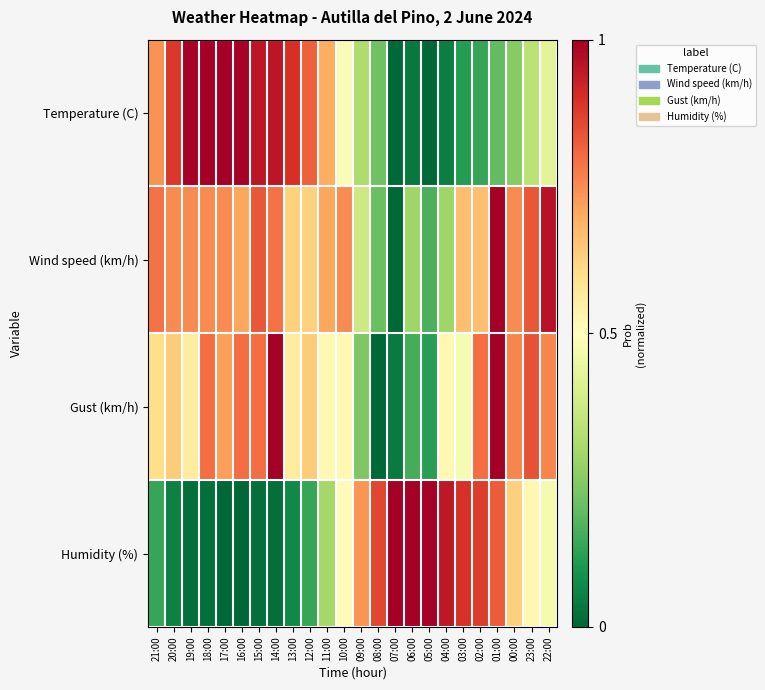

Which series has the largest total across all categories?

Wind speed (km/h)